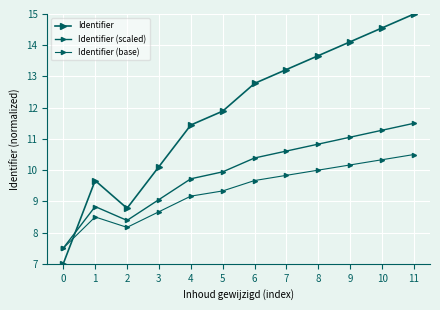

Where is Identifier nearest to the value 11?

4